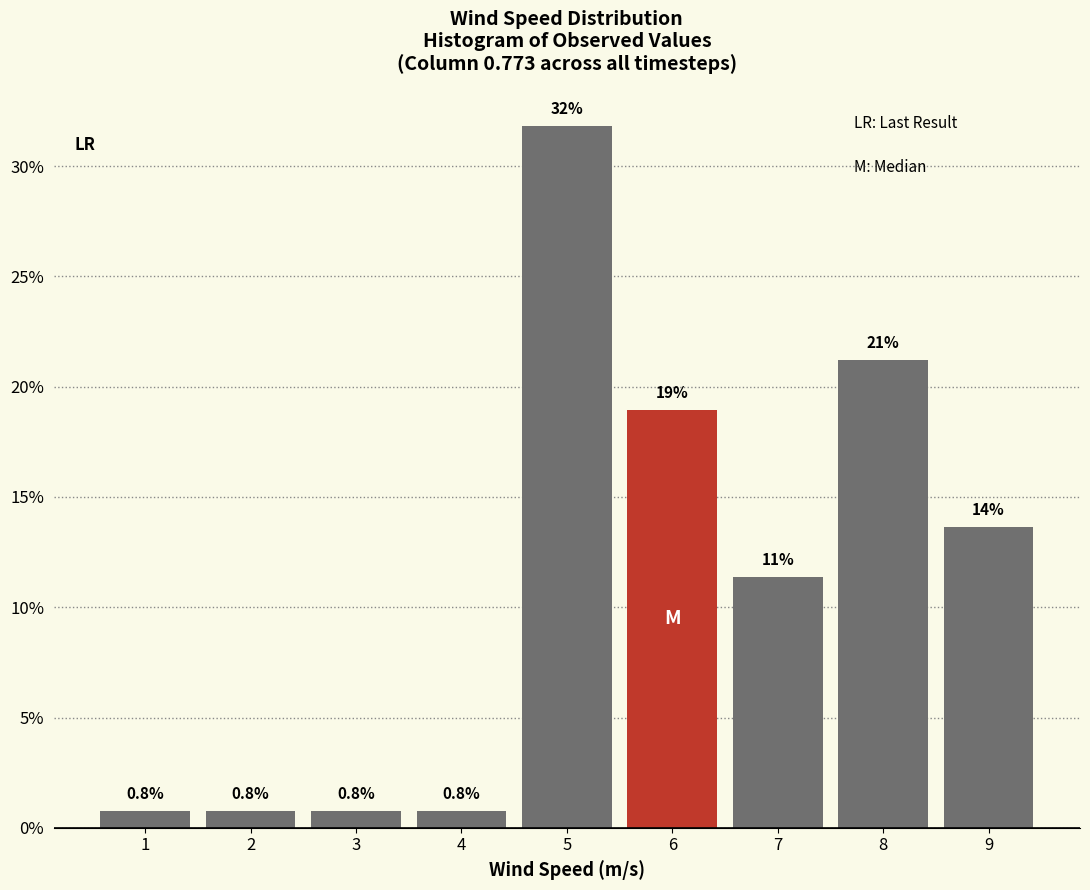

Which range on the x-axis has the tallest bar?

4.5 to 5.5